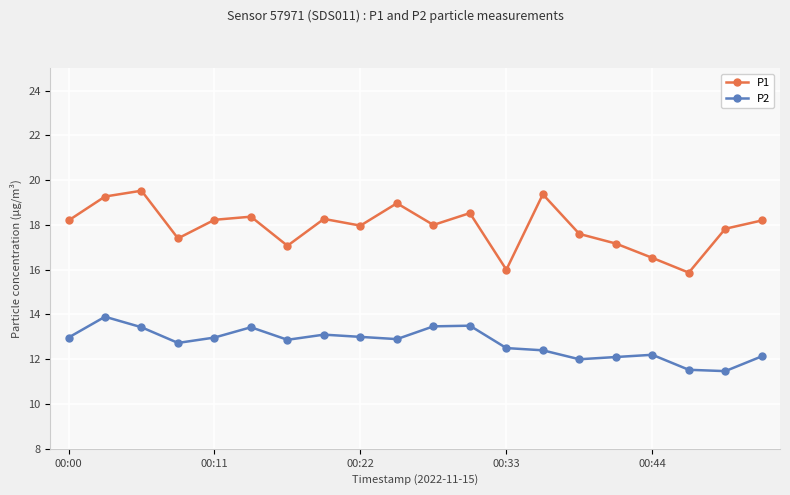

Does the chart have visible grid lines?

Yes